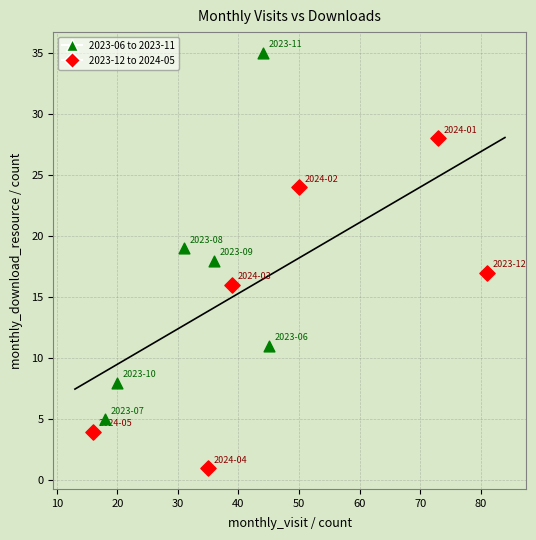

Which series contains the highest Y value?

2023-06 to 2023-11